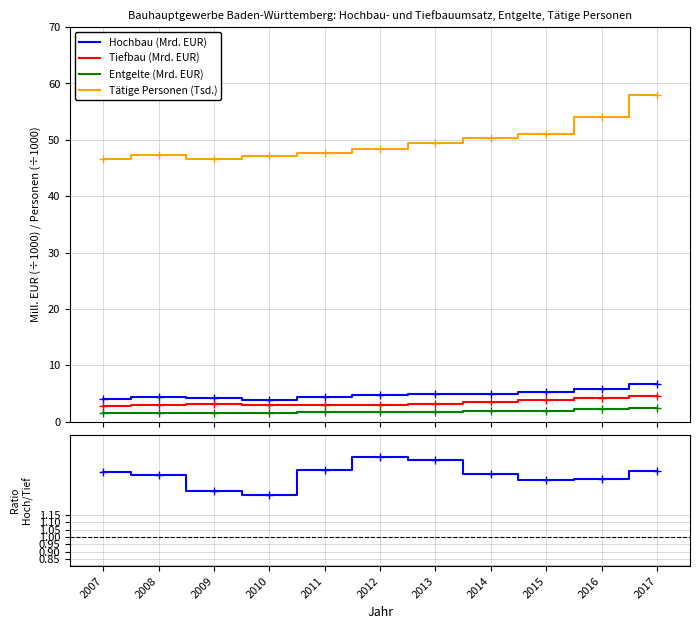

True or false: Tätige Personen (Tsd.) has more than 2 interior local peaks.

False